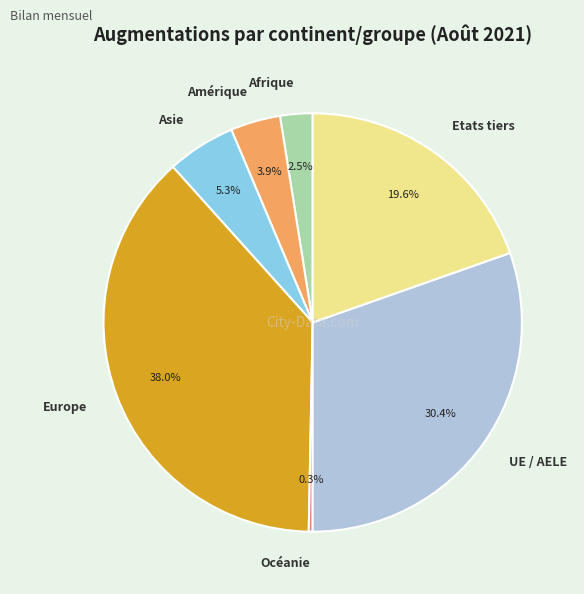

Which has a higher value, Océanie or Asie?

Asie